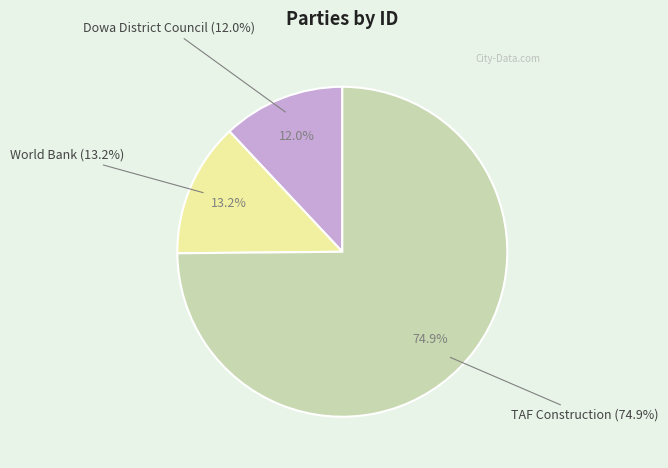

What is the total percentage of World Bank and TAF Construction?

88.0%